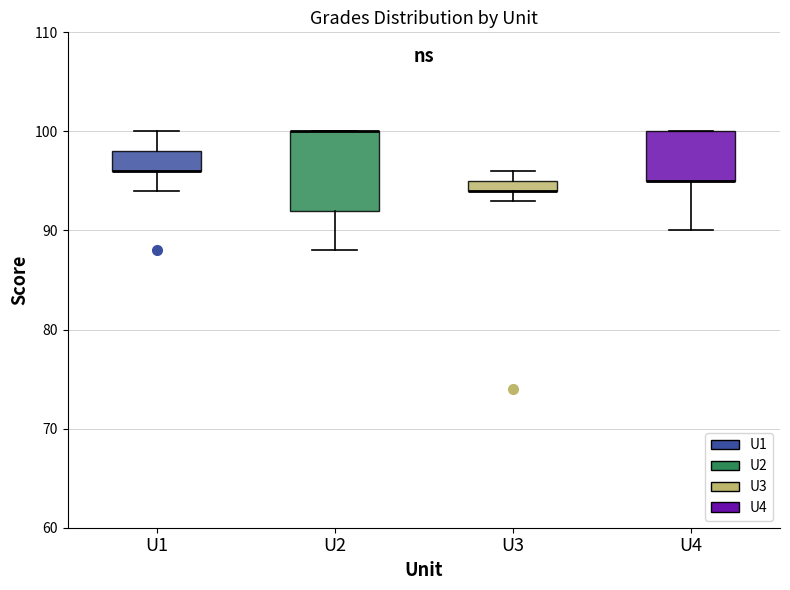

Comparing the boxes themselves (not the whiskers), which one is the tallest?

U2